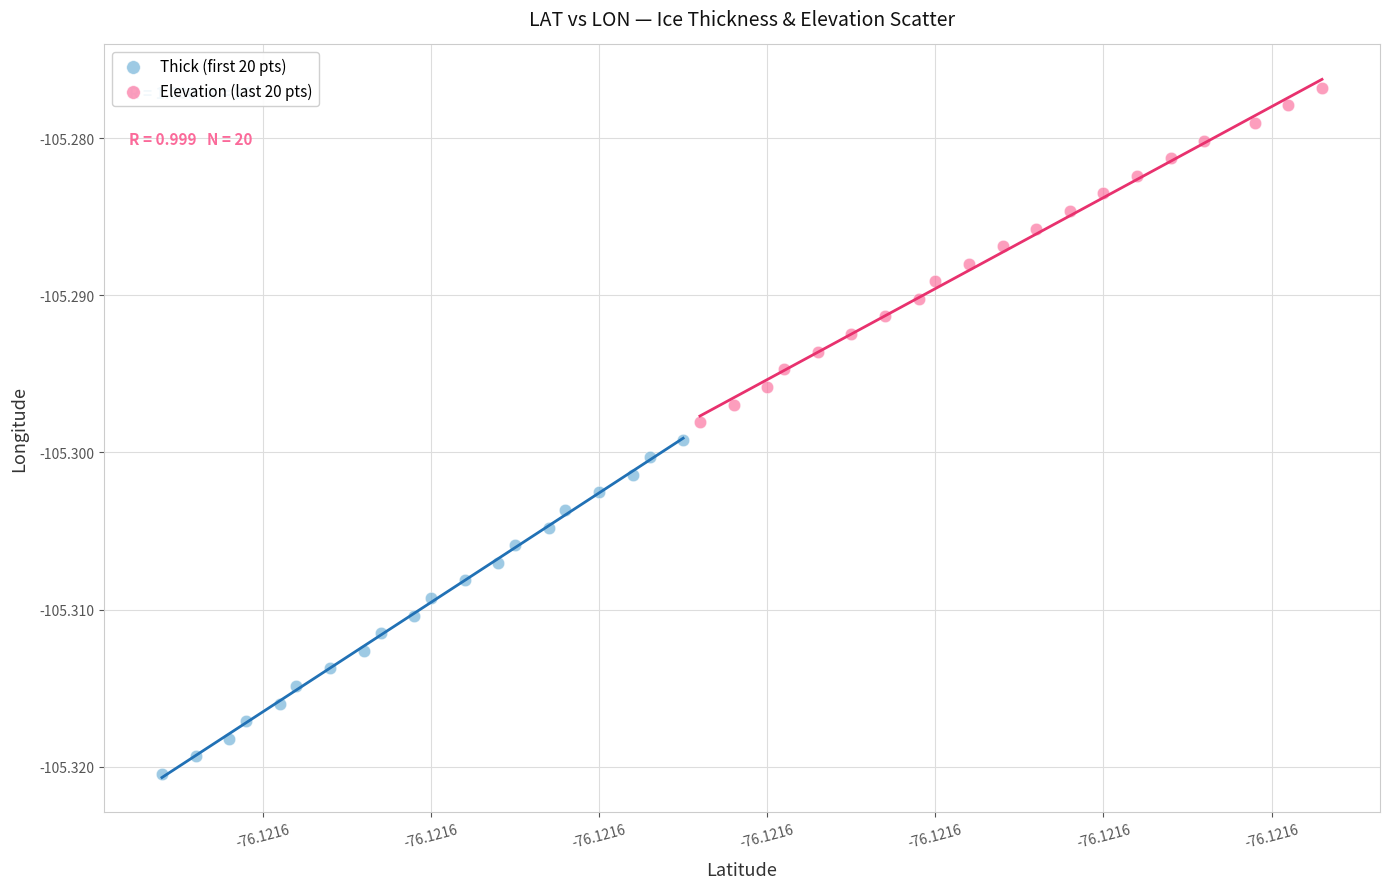

What are all the series names shown in the legend?

Thick (first 20 pts), Elevation (last 20 pts)